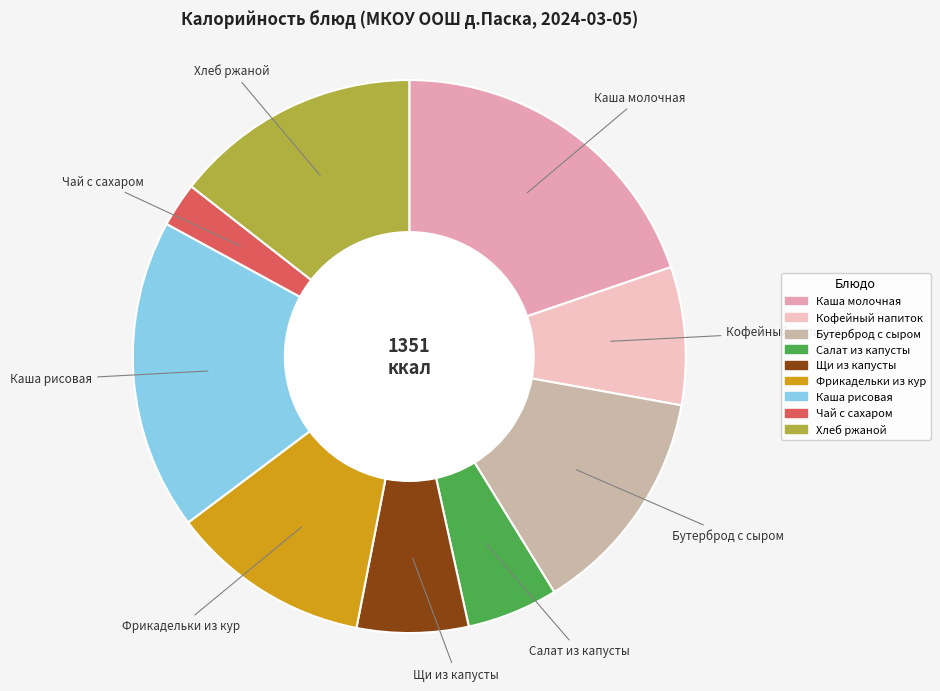

Which slice is the largest?

Каша молочная